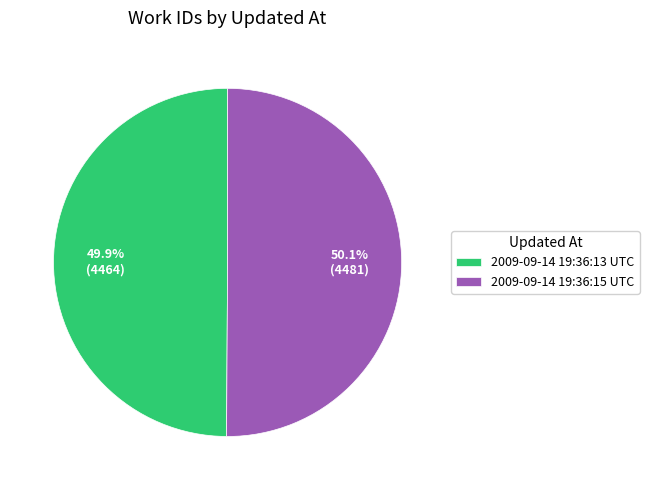

Is it true that 2009-09-14 19:36:15 UTC is 58% of the pie?

False